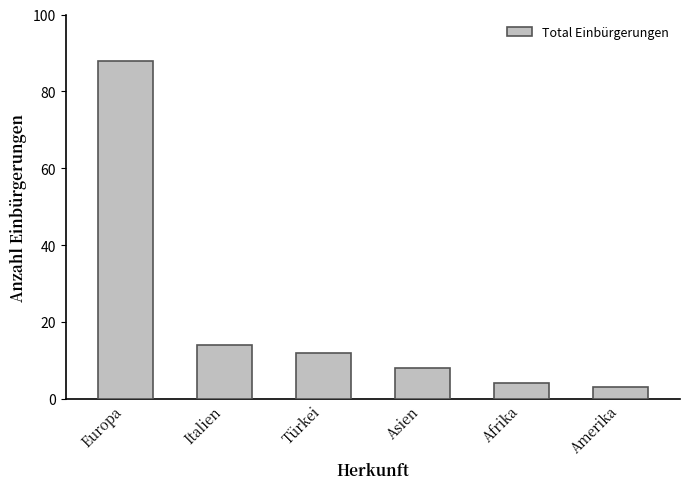

What is the ratio of the value at Europa to the value at Asien?

11.0